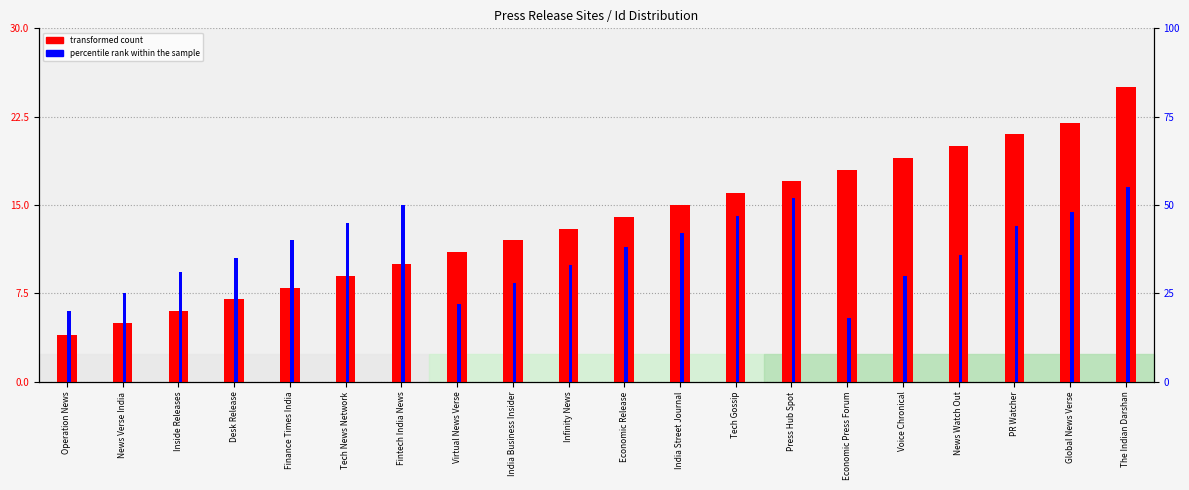

What are all the series names shown in the legend?

transformed count, percentile rank within the sample